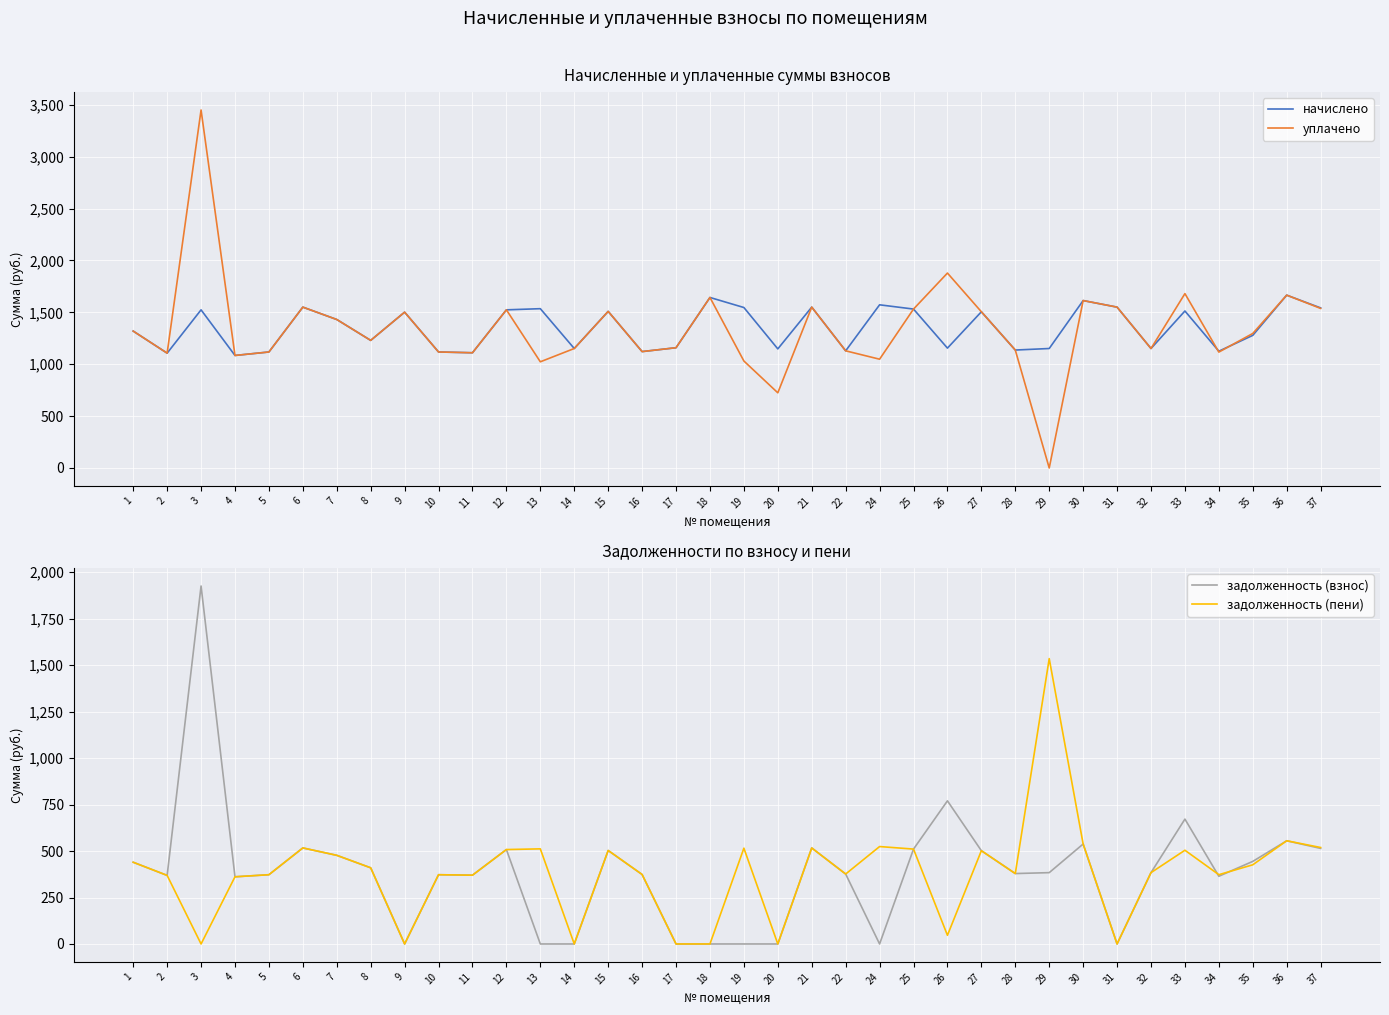

What is the difference between the highest and lowest values at 4?

722.8